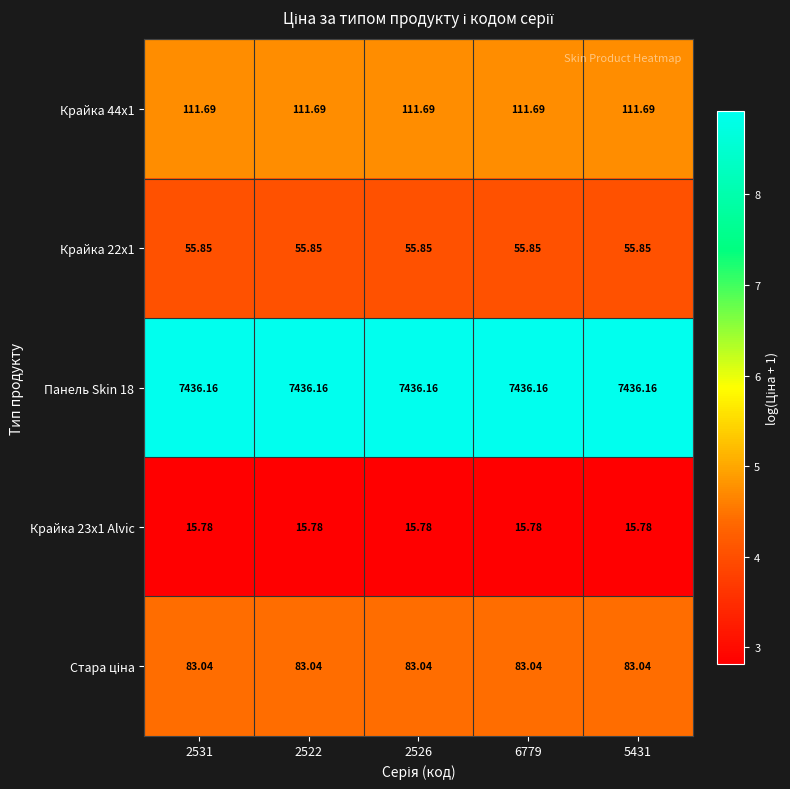

Is the value of Крайка 44x1 at 2526 greater than the value of Панель Skin 18 at 2526?

No